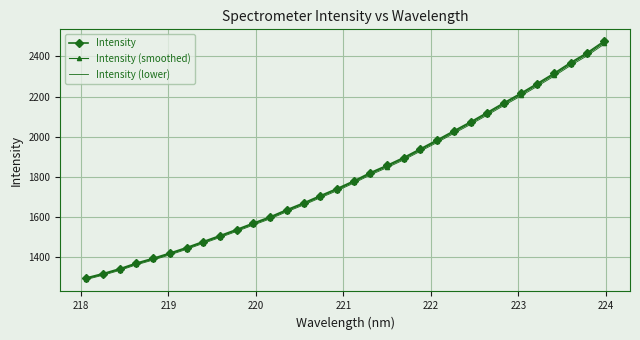

What is the lowest value of the Intensity (lower) series?

1287.8